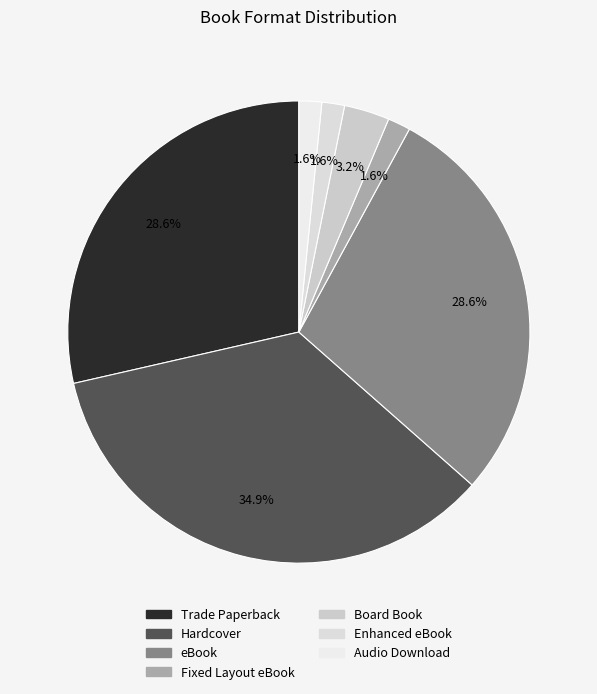

Does any single category account for the majority?

No